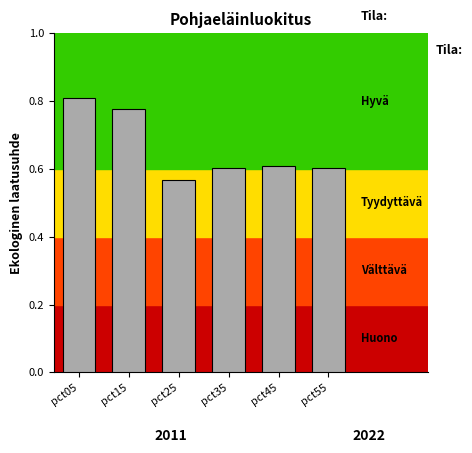

At which category does the chart reach its minimum across all series?

pct25